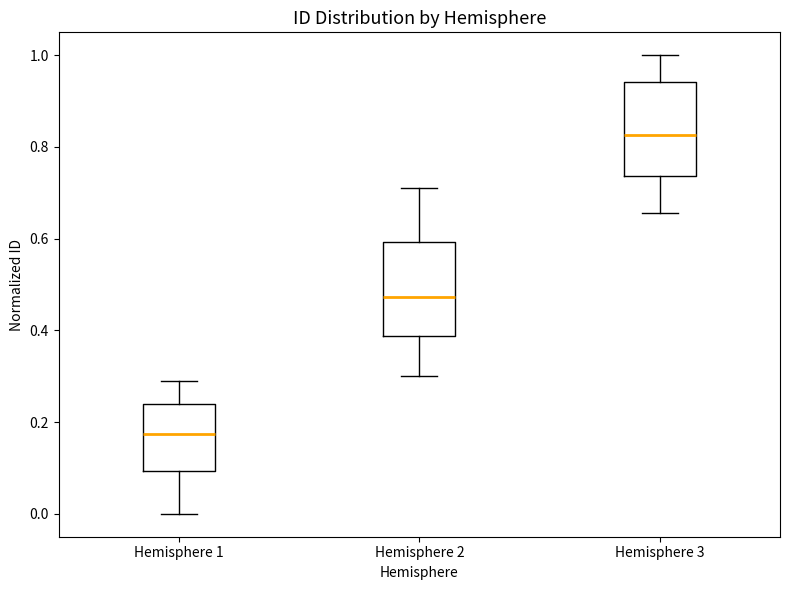

Which box has the lowest median line?

Hemisphere 1